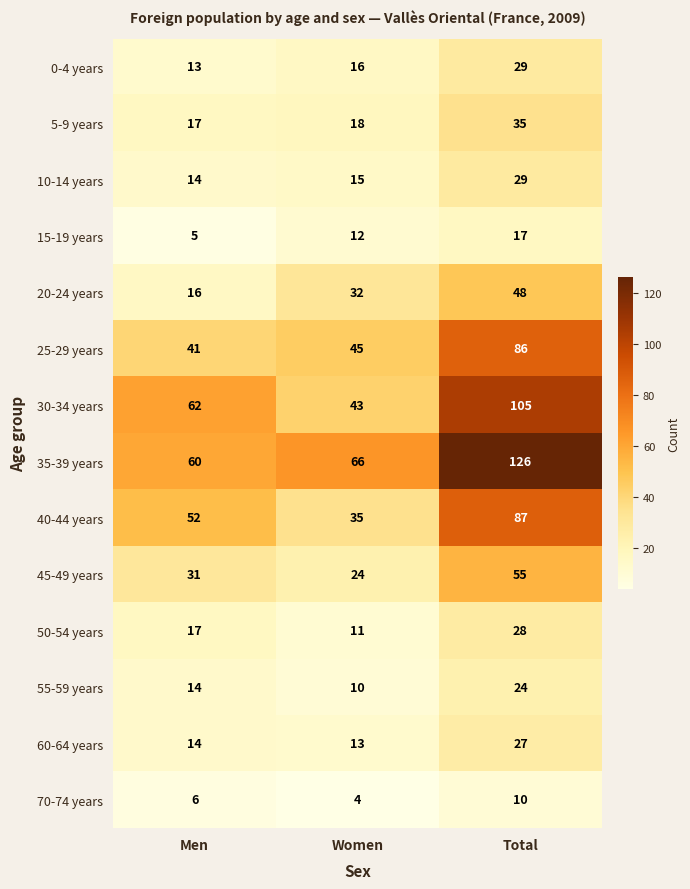

Count the 0-4 years values in the range 13 to 29.

3